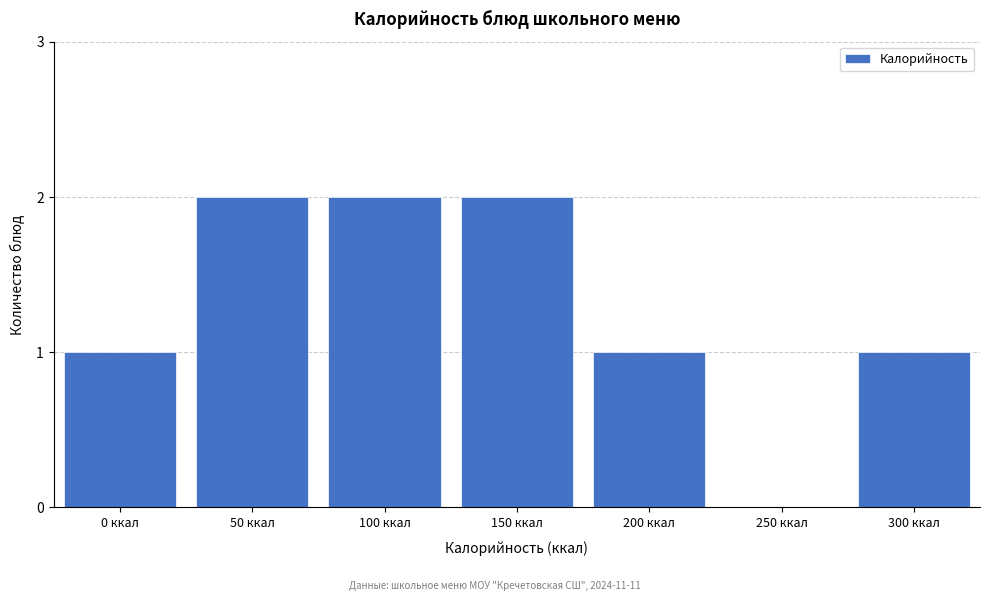

Reading right to left, extract all data points from this chart.

300 ккал=1	250 ккал=0	200 ккал=1	150 ккал=2	100 ккал=2	50 ккал=2	0 ккал=1